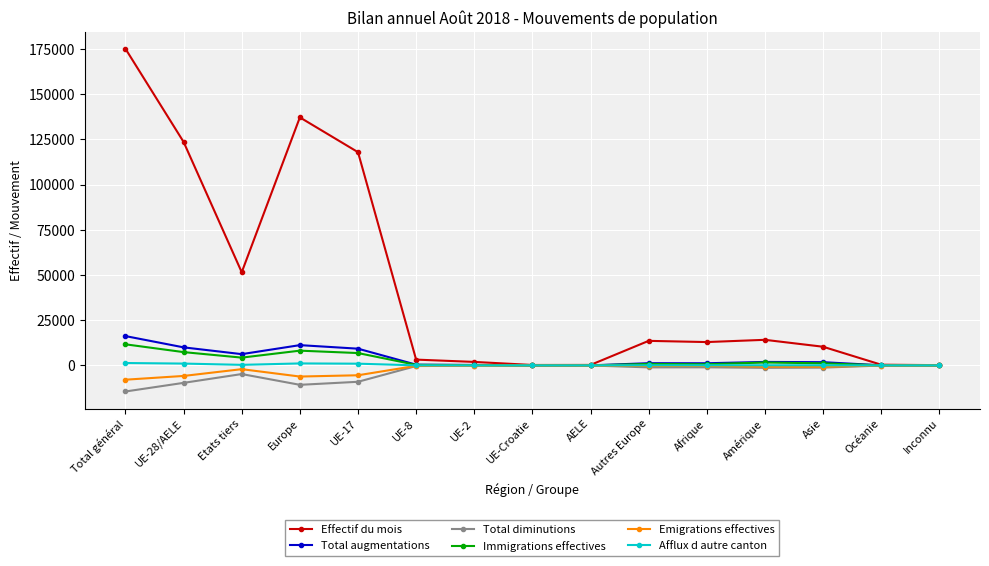

Does the chart have visible grid lines?

Yes